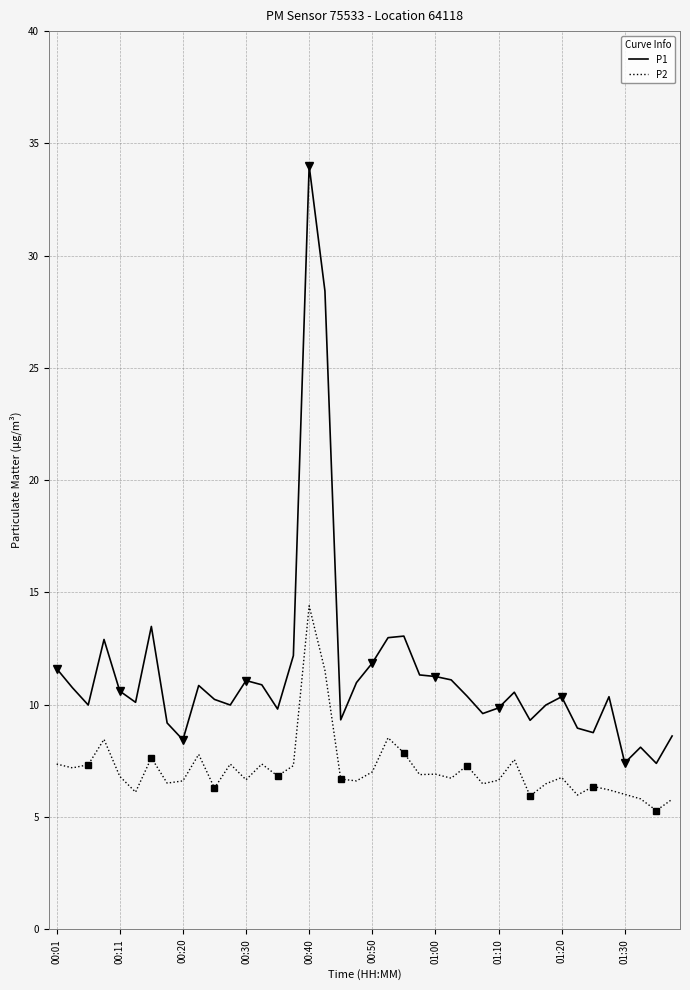

Rank the series by their maximum value, from lowest to highest.

P2, P1